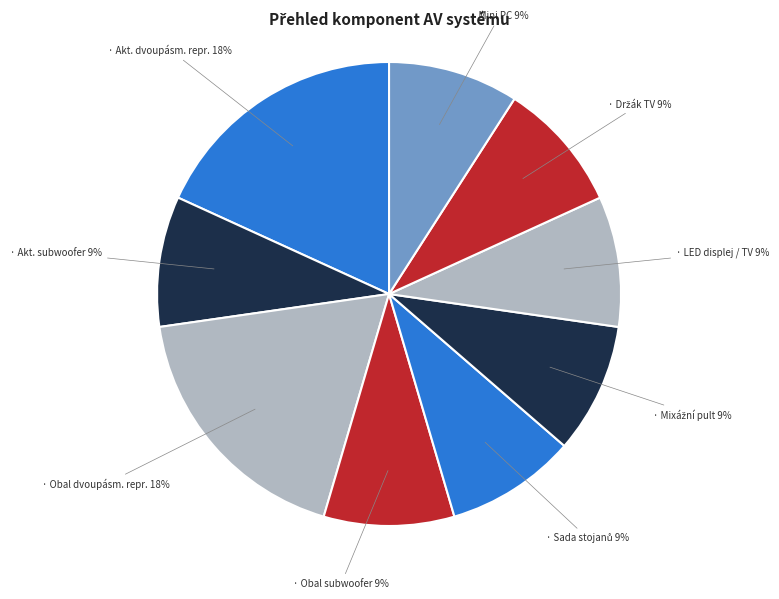

How many slices are in this pie chart?

9